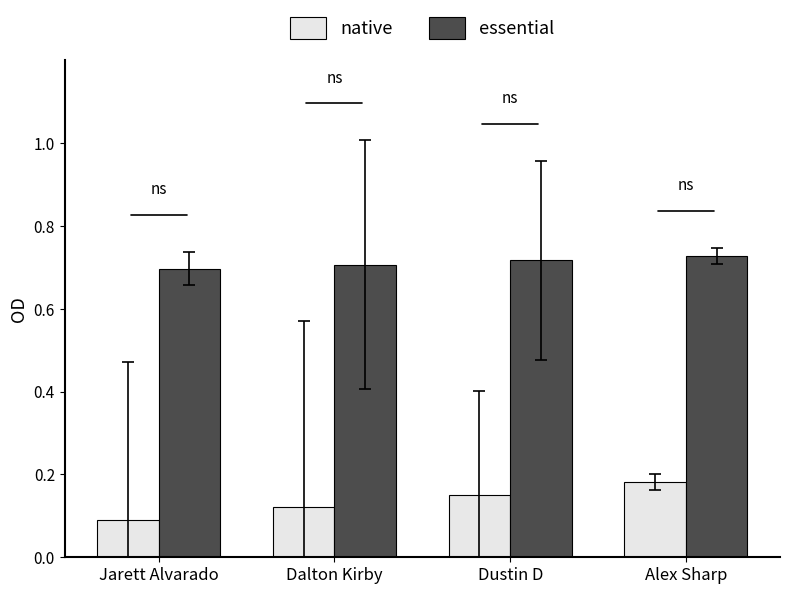

What position from the right is Alex Sharp?

1